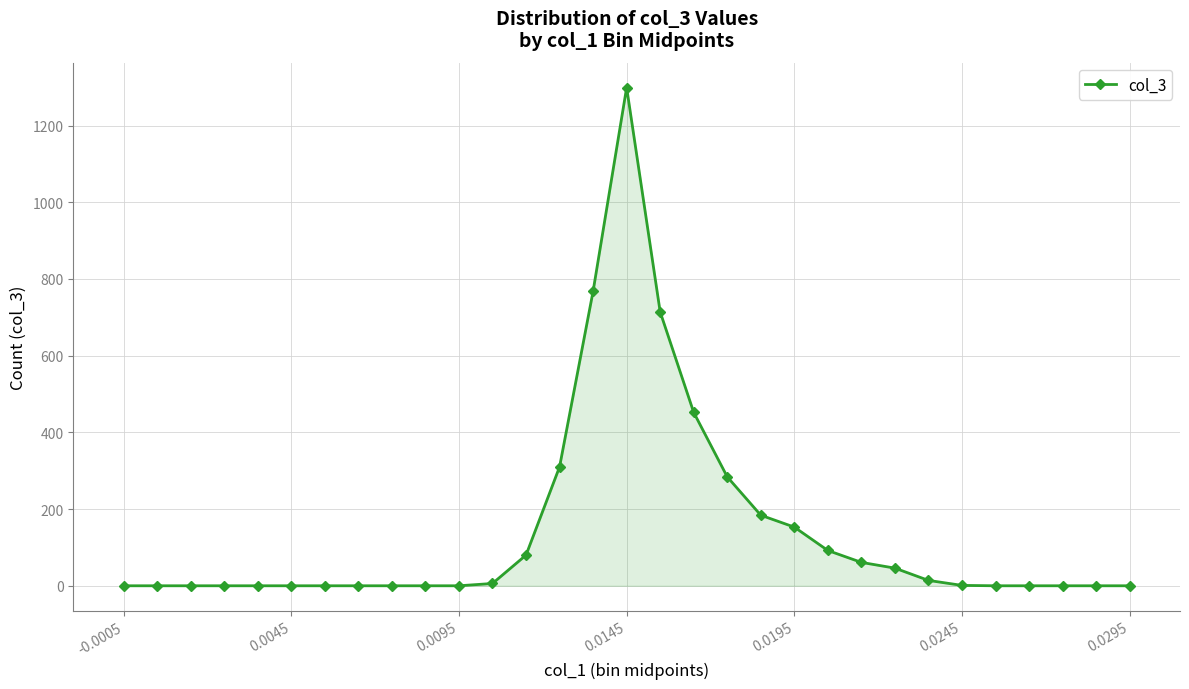

What is the greatest value displayed?

1299